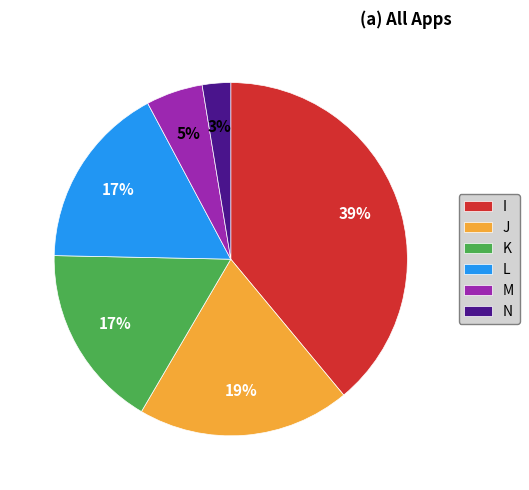

What percentage is the K slice, to the nearest percent?

17%